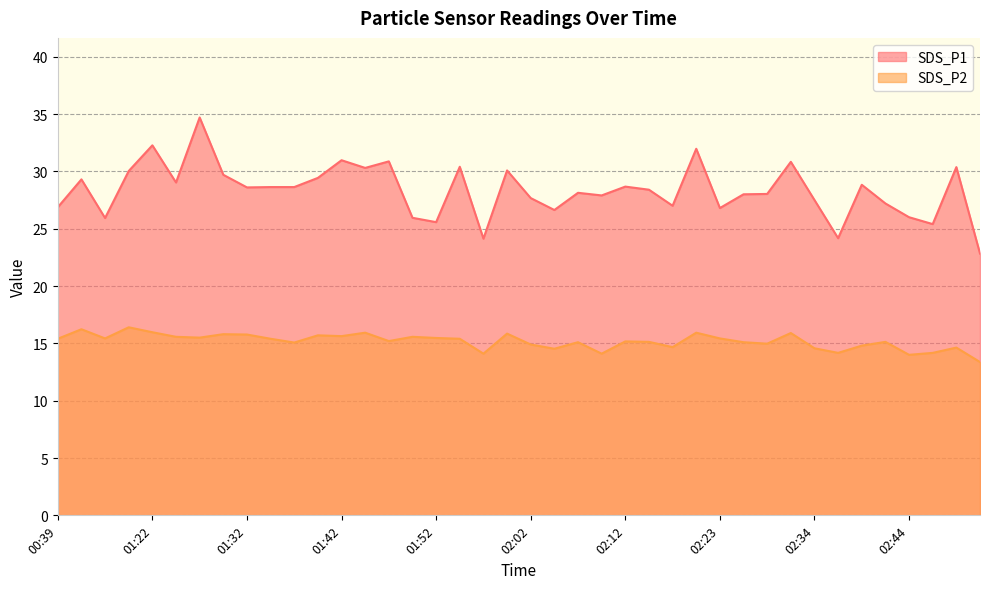

What is the minimum value shown in the chart?

13.4